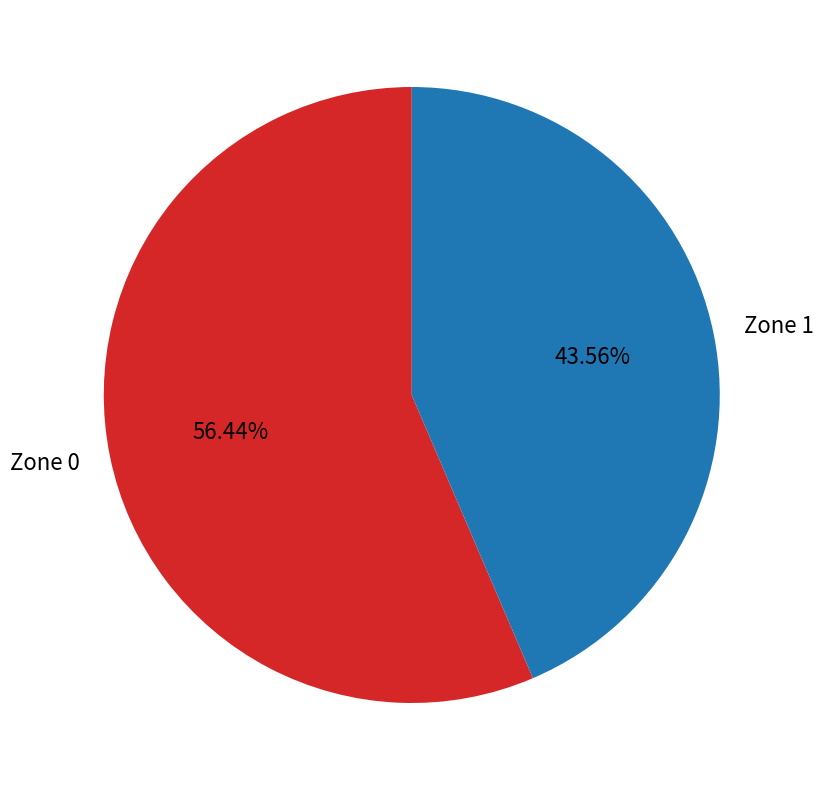

To the nearest percent, what percentage of the pie is Zone 0?

56%